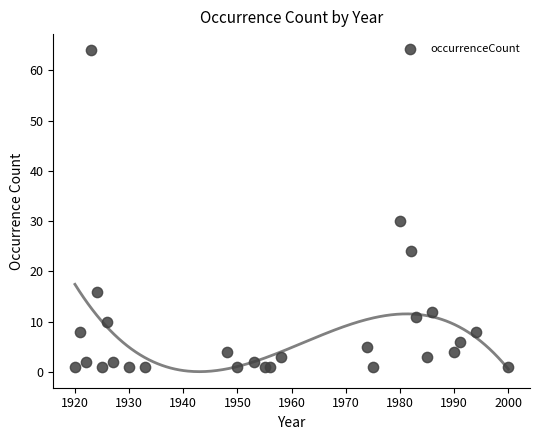

What is the range of X values (max minus min)?

80